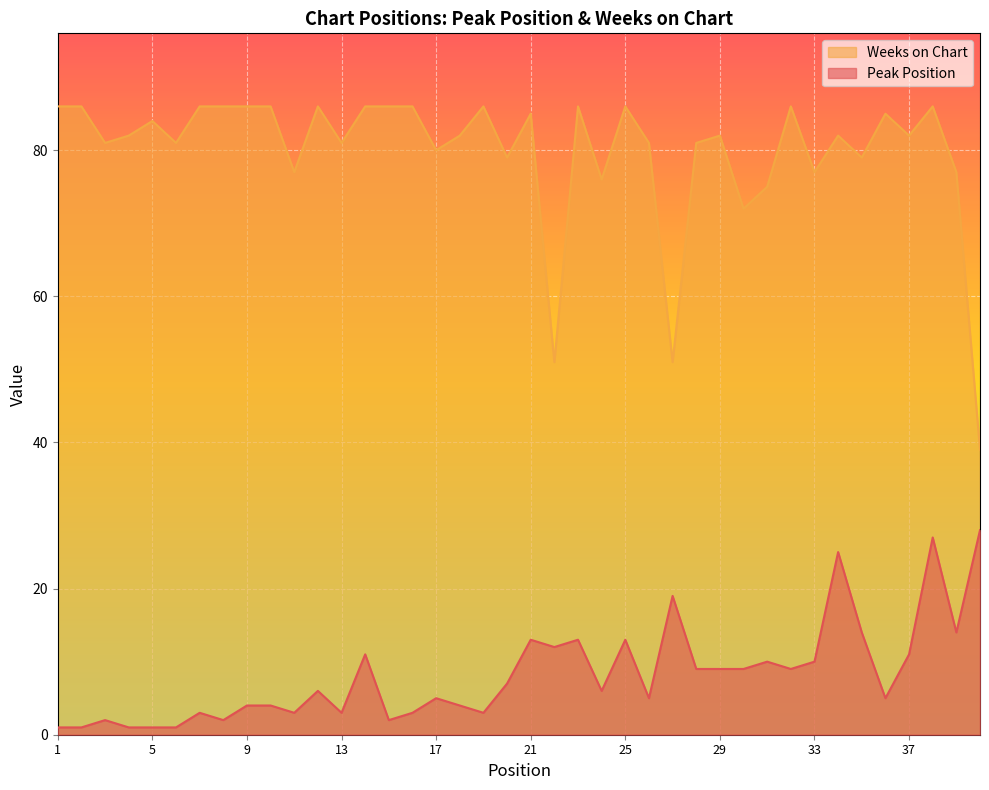

Rank the categories by Weeks on Chart value from lowest to highest.

40, 22, 27, 30, 31, 24, 11, 33, 39, 20, 35, 17, 3, 6, 13, 26, 28, 4, 18, 29, 34, 37, 5, 21, 36, 1, 2, 7, 8, 9, 10, 12, 14, 15, 16, 19, 23, 25, 32, 38